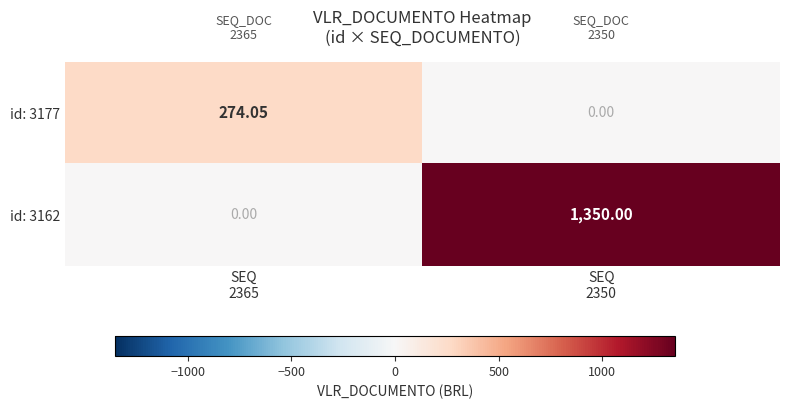

Which category has the lowest value across all series?

SEQ
2350